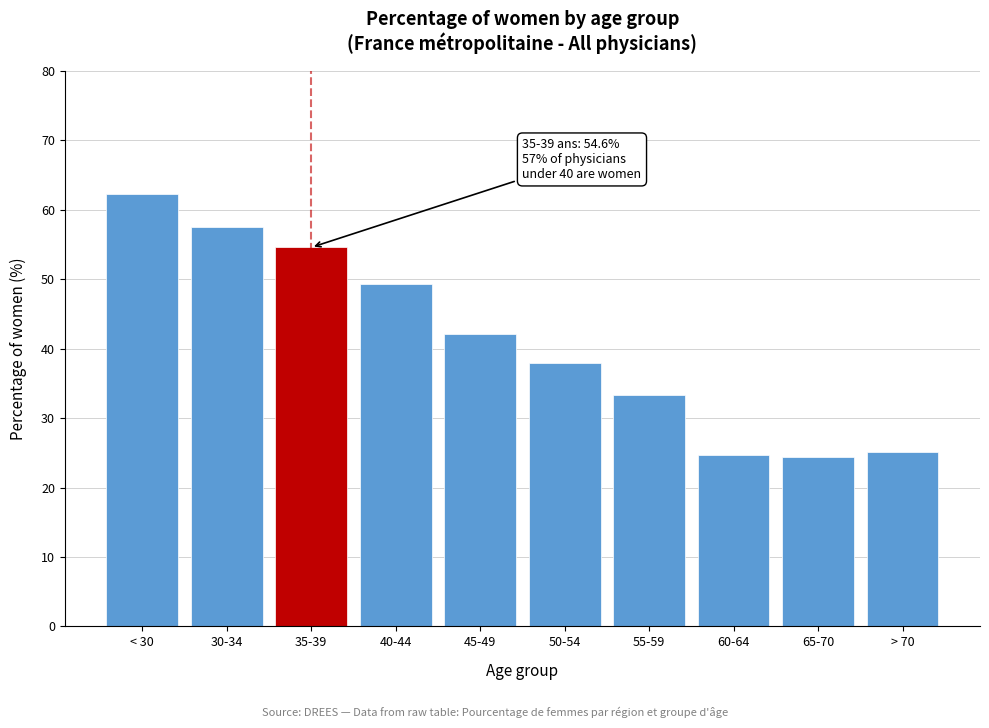

Which category has the highest value across all series?

< 30